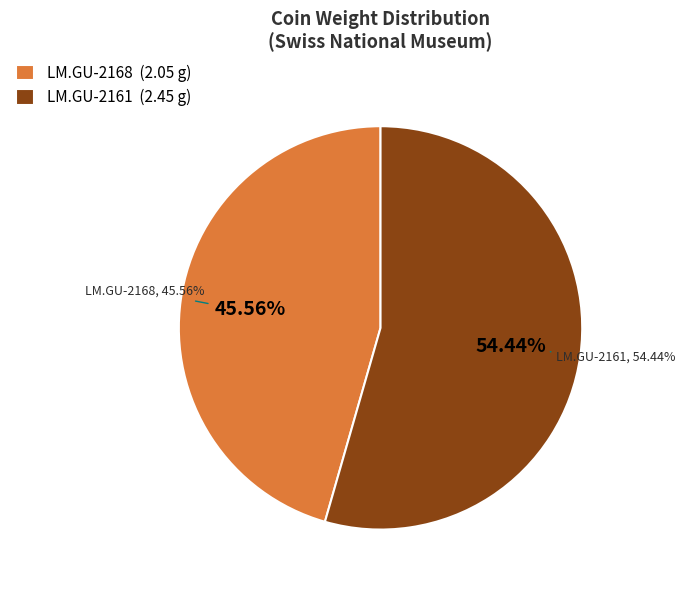

True or false: LM.GU-2168 accounts for 46% of the total.

True